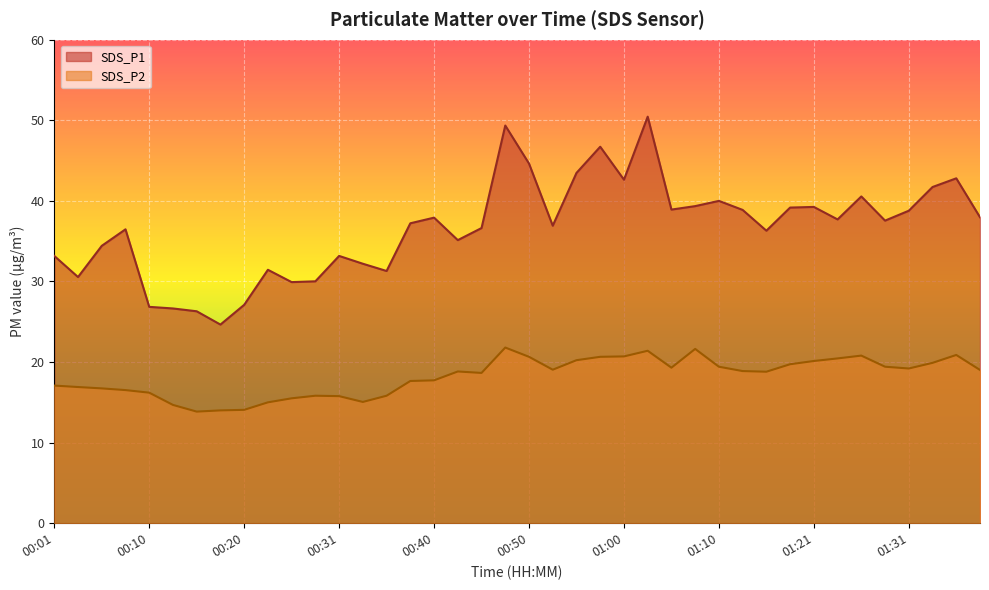

The SDS_P2 series shows 15.8 at 00:28. True or false?

True